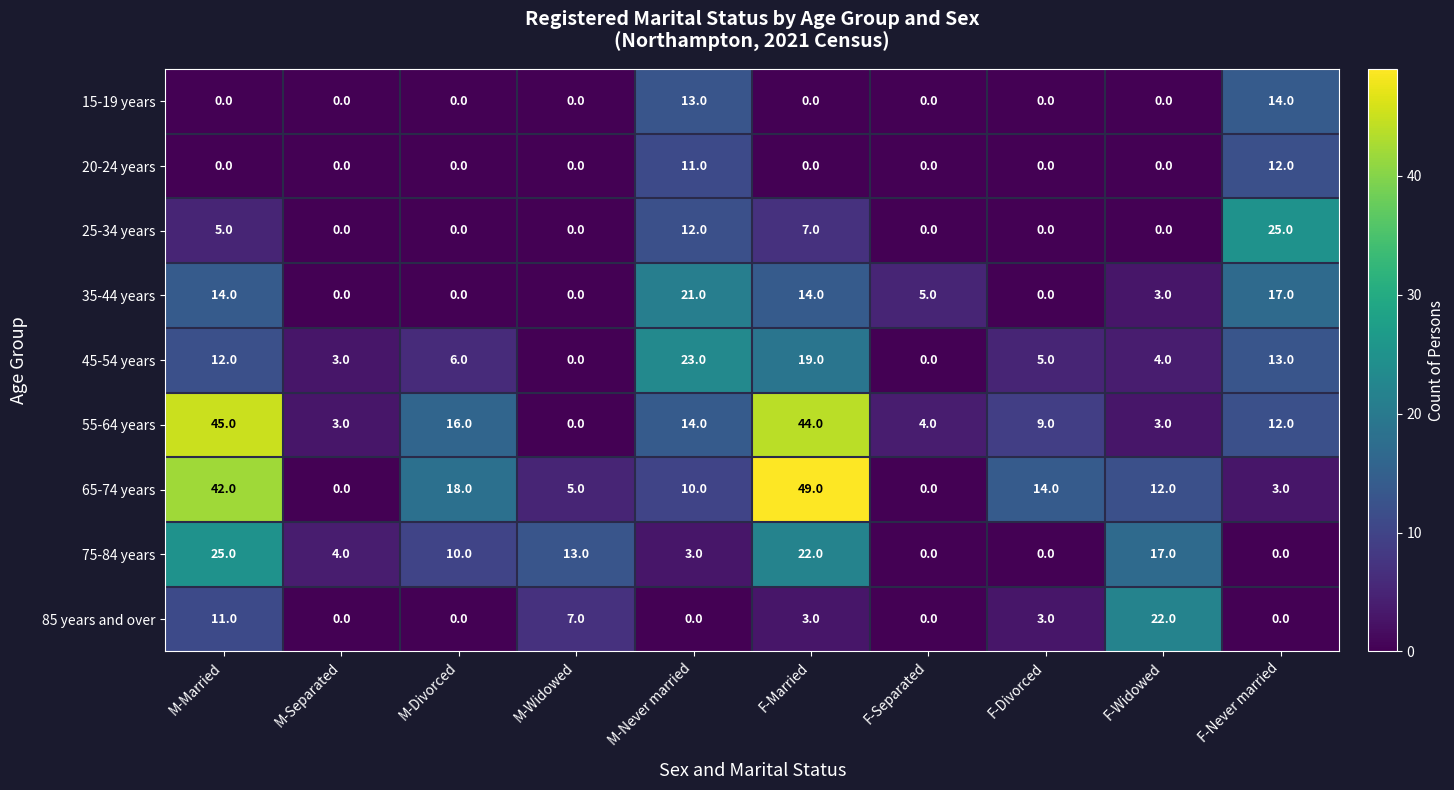

What is the spread (max minus min) of values at F-Separated?

5